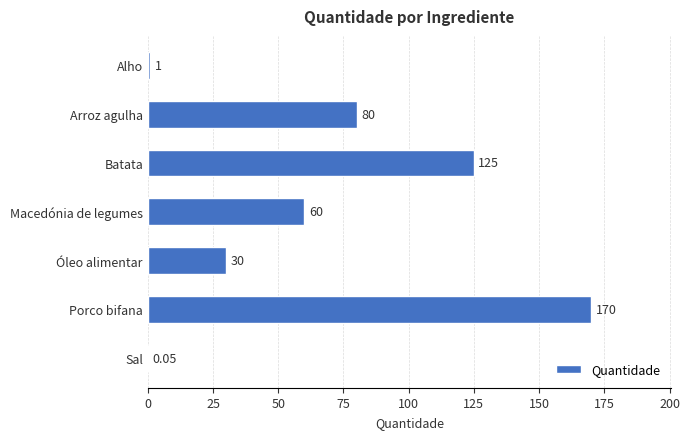

What is the change in value from Alho to Macedónia de legumes?

+59.0